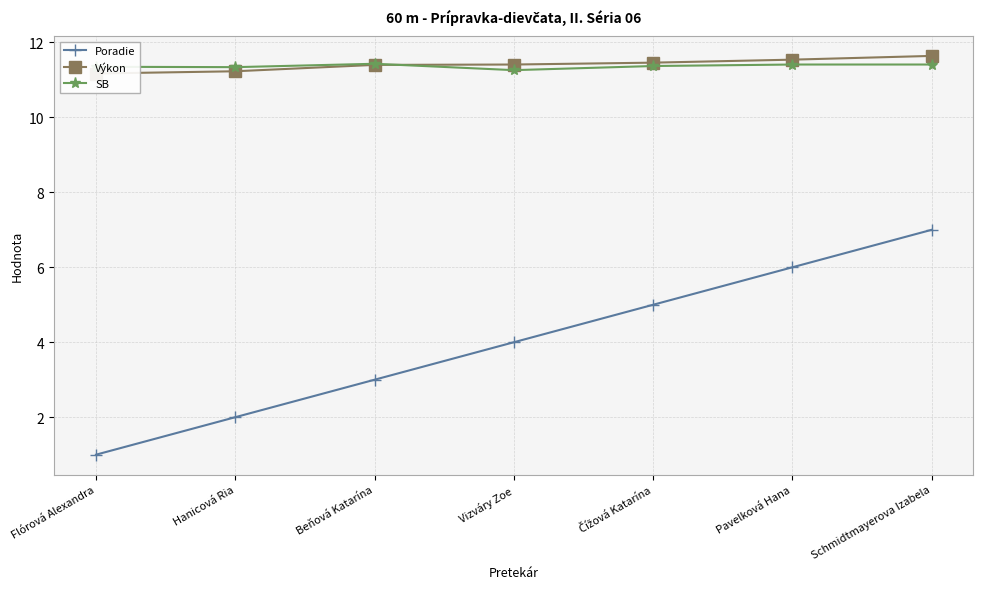

Reading left to right, extract all data points from this chart.

Poradie: Flórová Alexandra=1.0	Hanicová Ria=2.0	Beňová Katarína=3.0	Vizváry Zoe=4.0	Čížová Katarína=5.0	Pavelková Hana=6.0	Schmidtmayerova Izabela=7.0
Výkon: Flórová Alexandra=11.2	Hanicová Ria=11.2	Beňová Katarína=11.4	Vizváry Zoe=11.4	Čížová Katarína=11.5	Pavelková Hana=11.5	Schmidtmayerova Izabela=11.6
SB: Flórová Alexandra=11.3	Hanicová Ria=11.3	Beňová Katarína=11.4	Vizváry Zoe=11.3	Čížová Katarína=11.4	Pavelková Hana=11.4	Schmidtmayerova Izabela=11.4